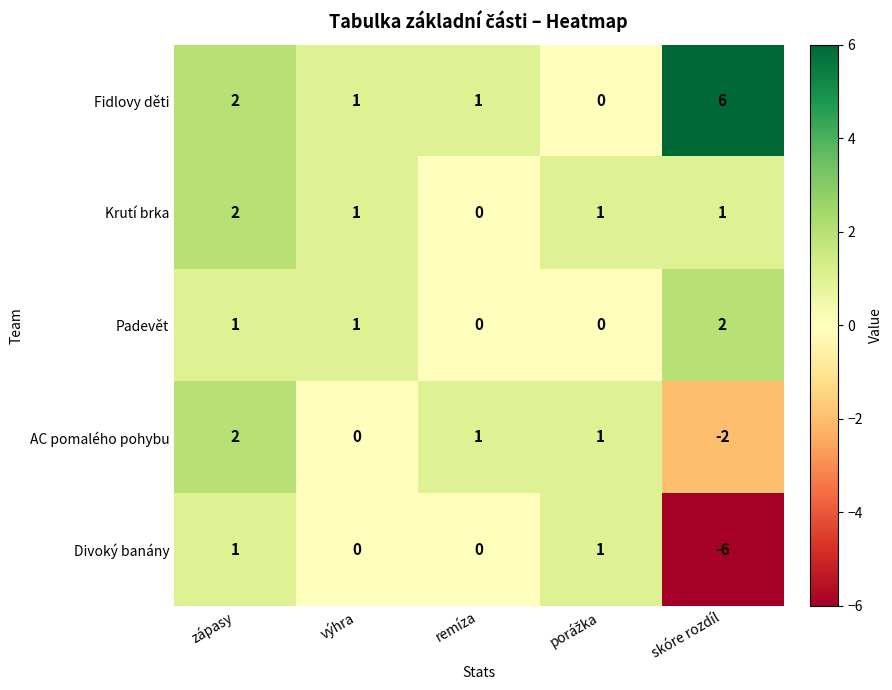

At how many categories does at least one series exceed 0?

5